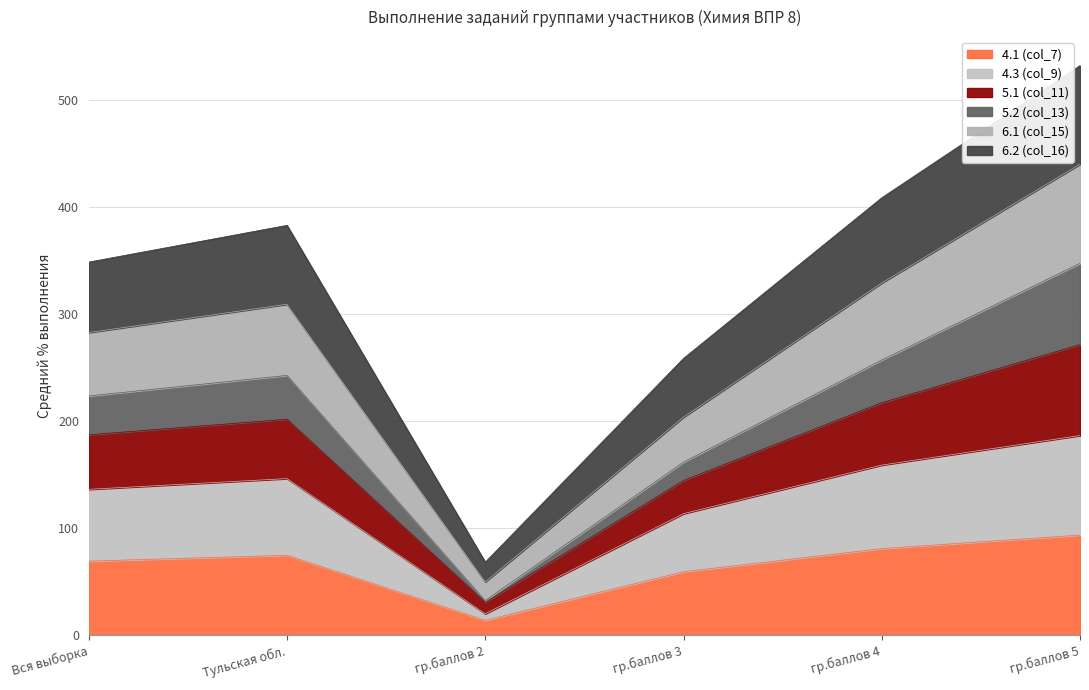

Which category has the lowest value in the 4.1 (col_7) series?

гр.баллов 2